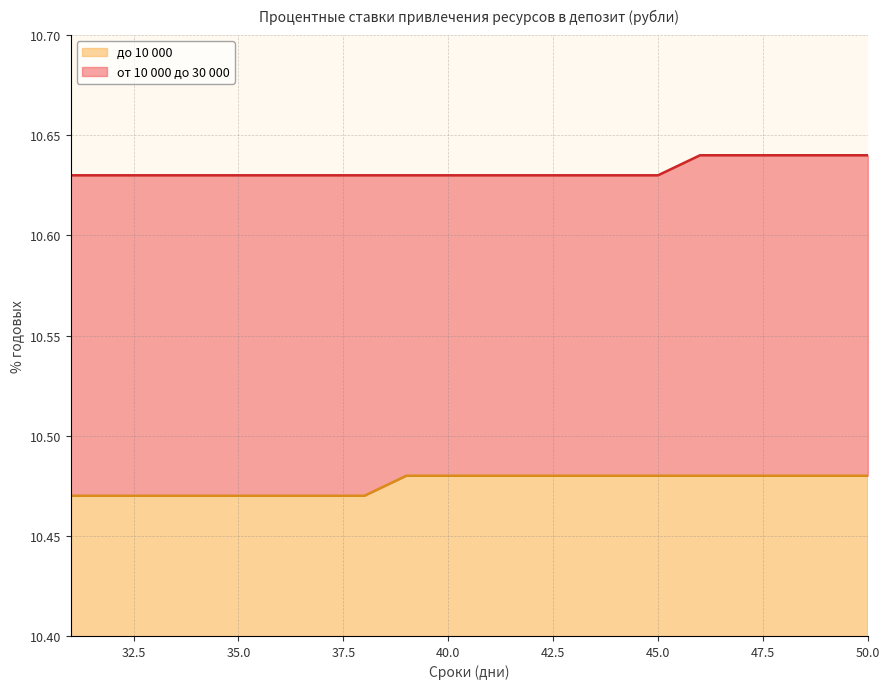

What is the sum of the от 10 000 до 30 000 values at 47 and 38?

21.3